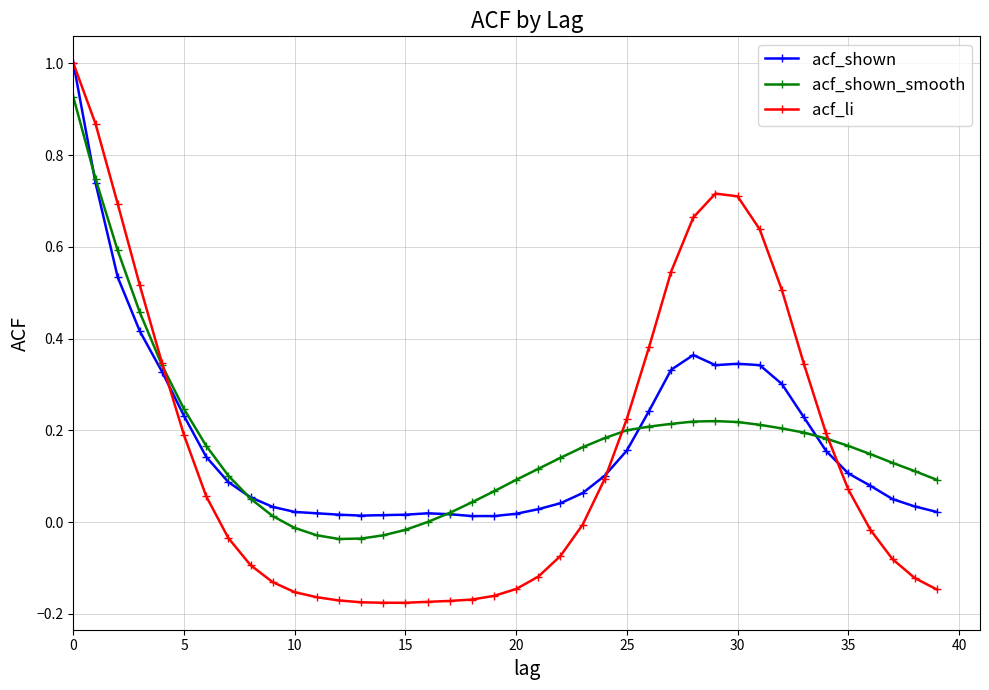

Which series has the widest spread of values?

acf_li